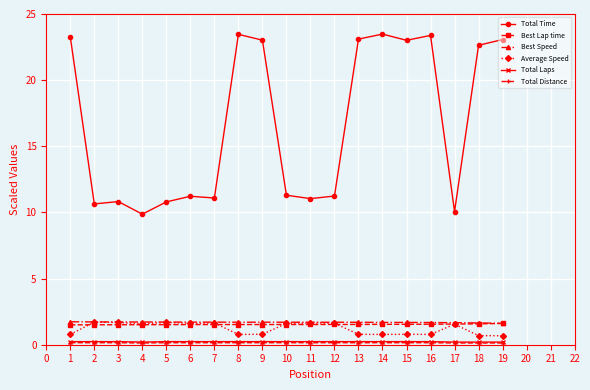

Which series has the widest spread of values?

Total Time